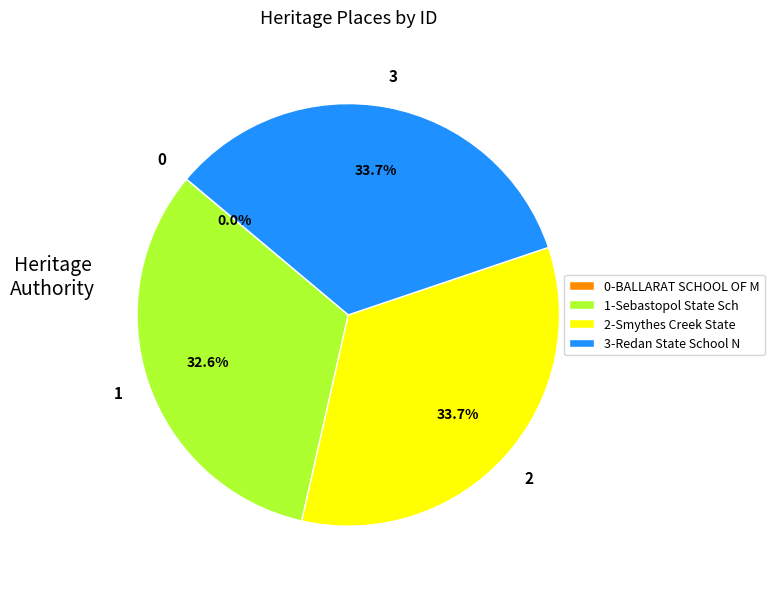

Approximately how many times larger is the value at 2-Smythes Creek State compared to 3-Redan State School N?

1.0